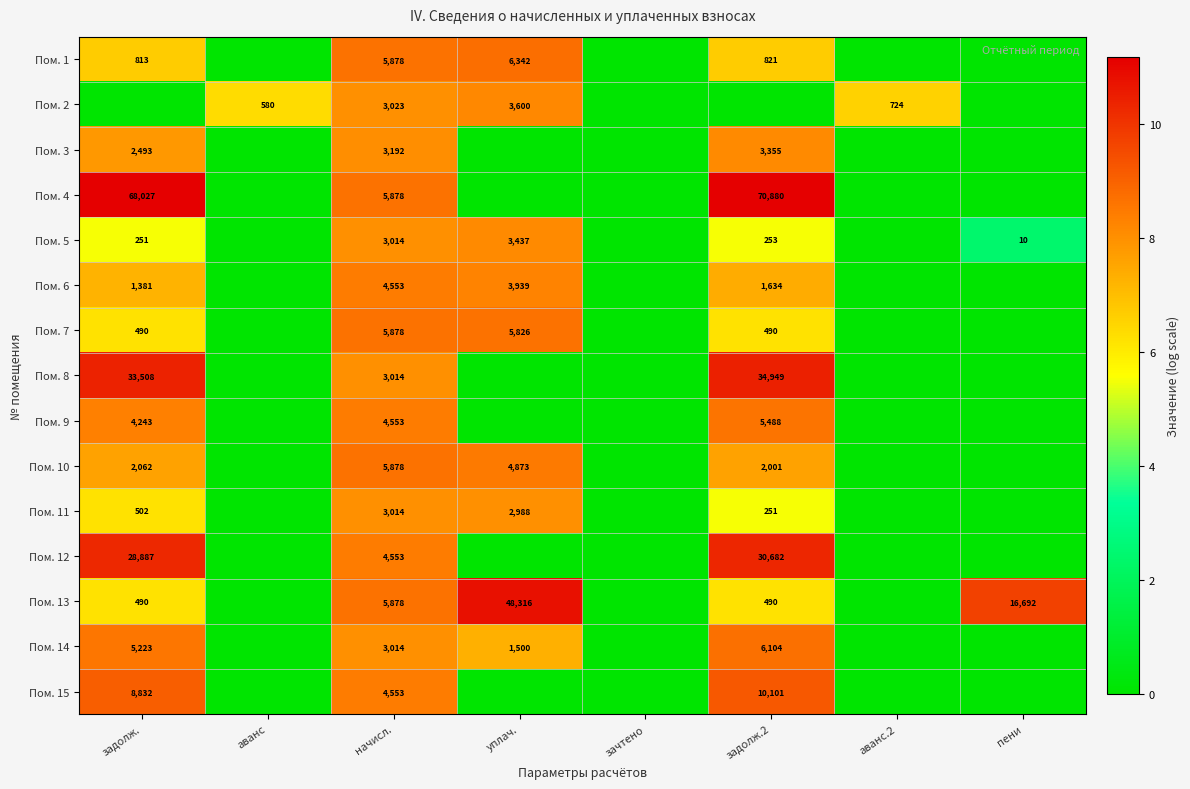

What is the difference between the highest and lowest values at начисл.?

2864